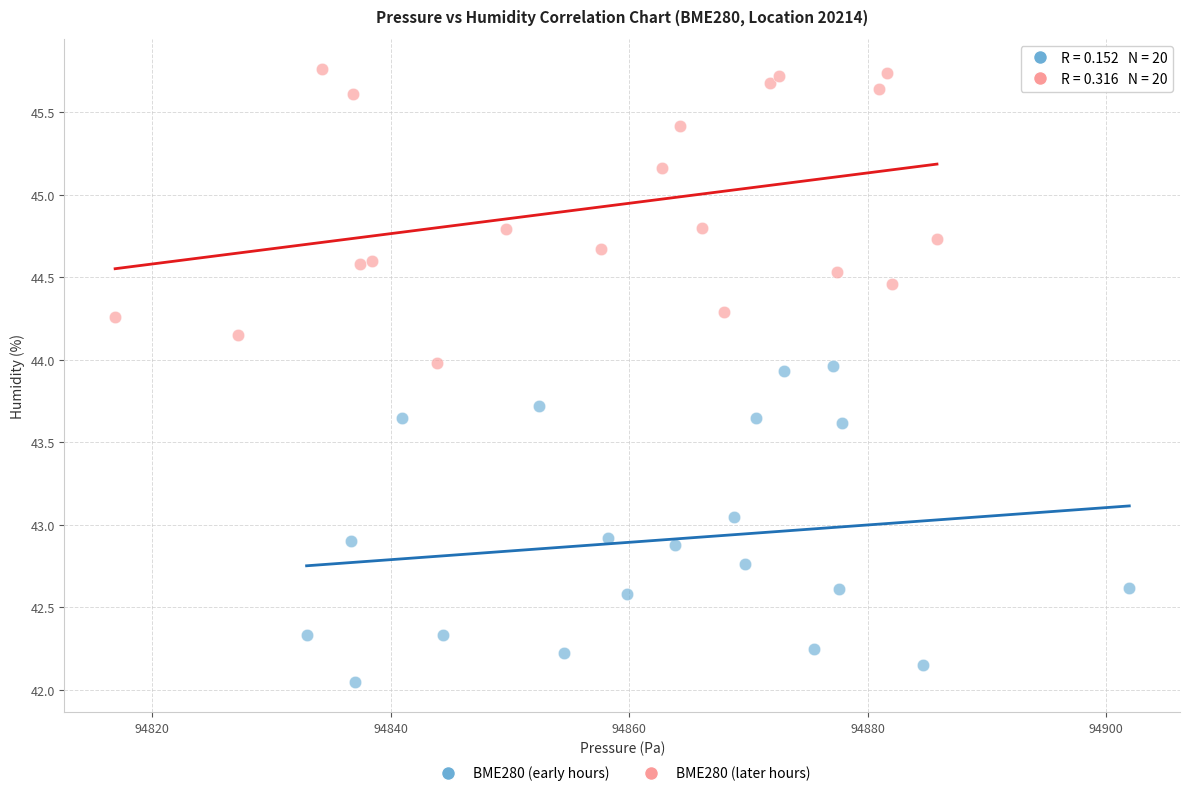

Which series contains the highest Y value?

BME280 (later hours)